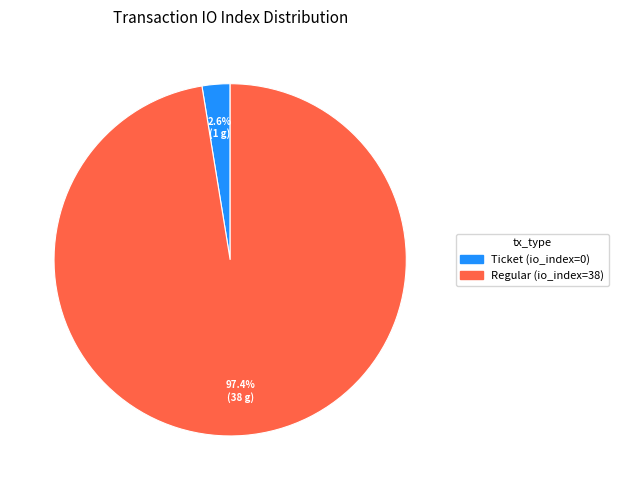

Between Ticket (io_index=0) and Regular (io_index=38), which is larger?

Regular (io_index=38)